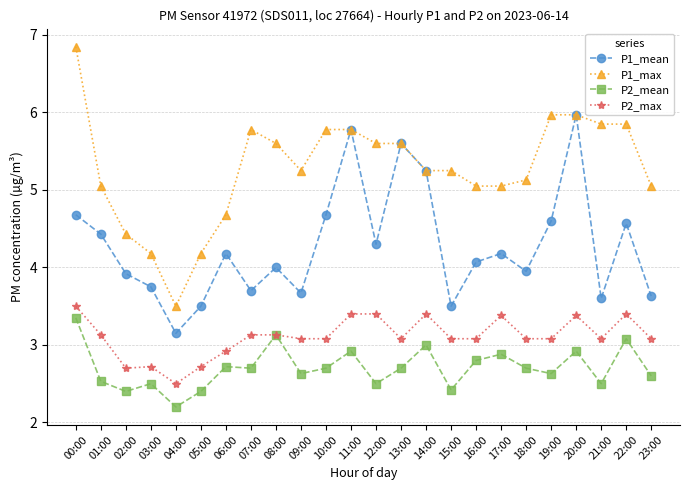

Is it true that P1_max equals 1.7 at 14:00?

False